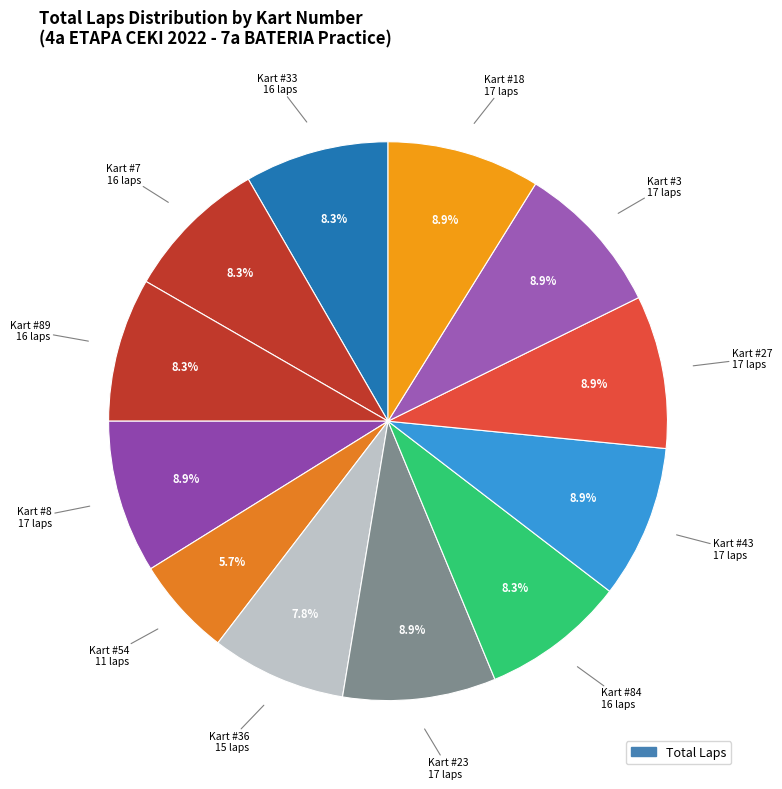

Which slice is the largest?

#8